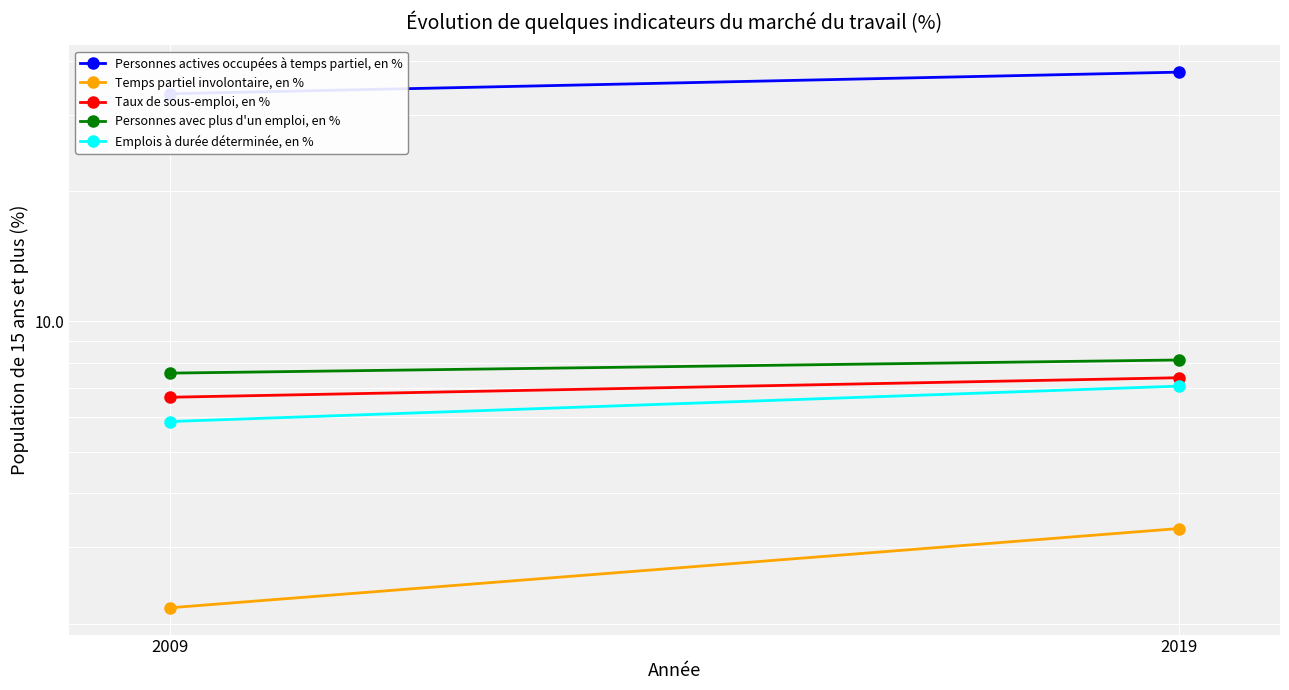

What is the approximate value of Personnes avec plus d'un emploi, en % at 2019?

8.1